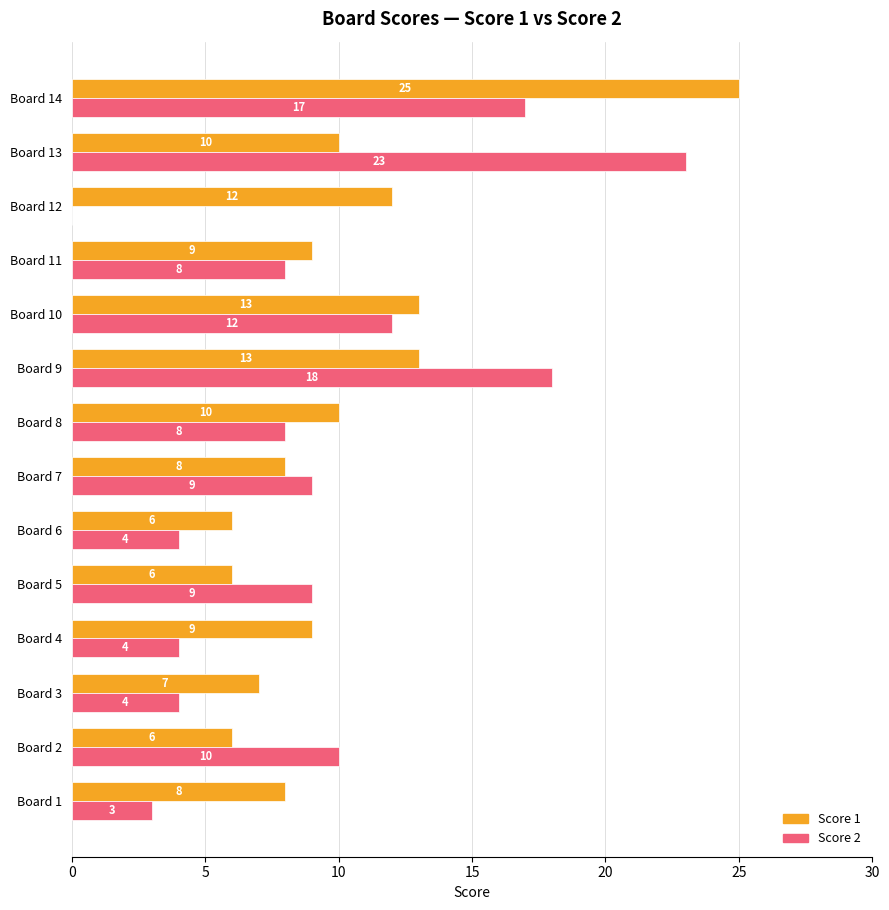

What is the sum of the Score 1 values at Board 6 and Board 1?

14